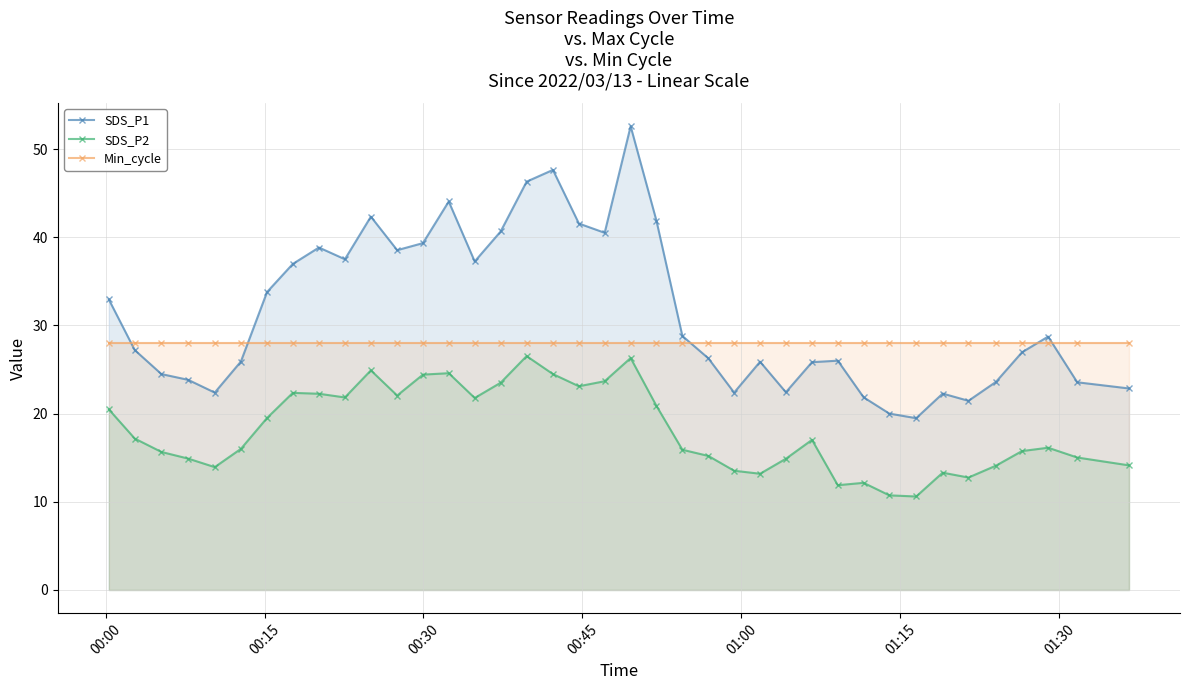

What is the average value of the SDS_P2 series?

18.1